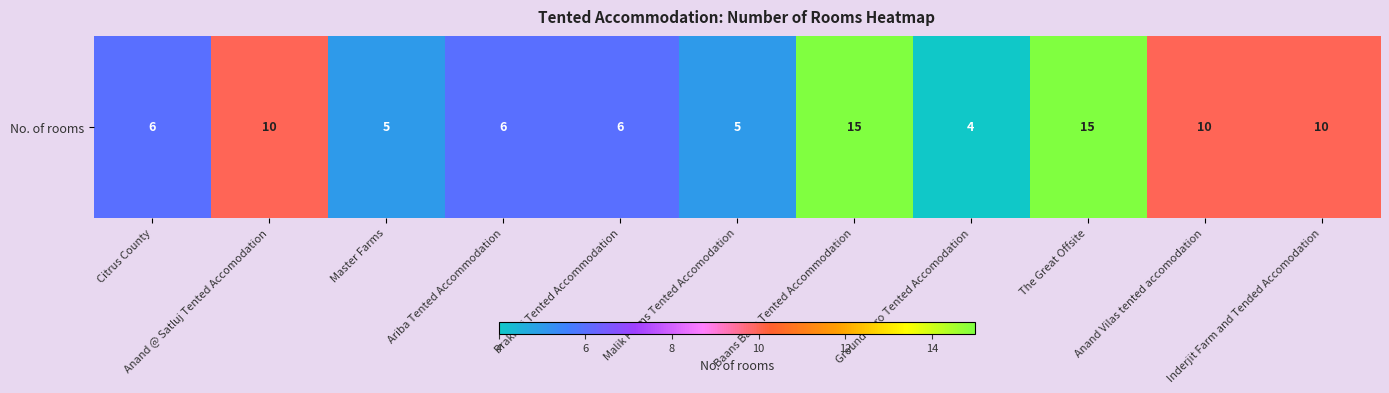

Reading right to left, extract all data points from this chart.

Inderjit Farm and Tended Accomodation=10	Anand Vilas tented accomodation=10	The Great Offsite=15	Ground Zero Tented Accomodation=4	Baans Bagh Tented Accommodation=15	Malik Farms Tented Accomodation=5	Prakiriti Tented Accommodation=6	Ariba Tented Accommodation=6	Master Farms=5	Anand @ Satluj Tented Accomodation=10	Citrus County=6